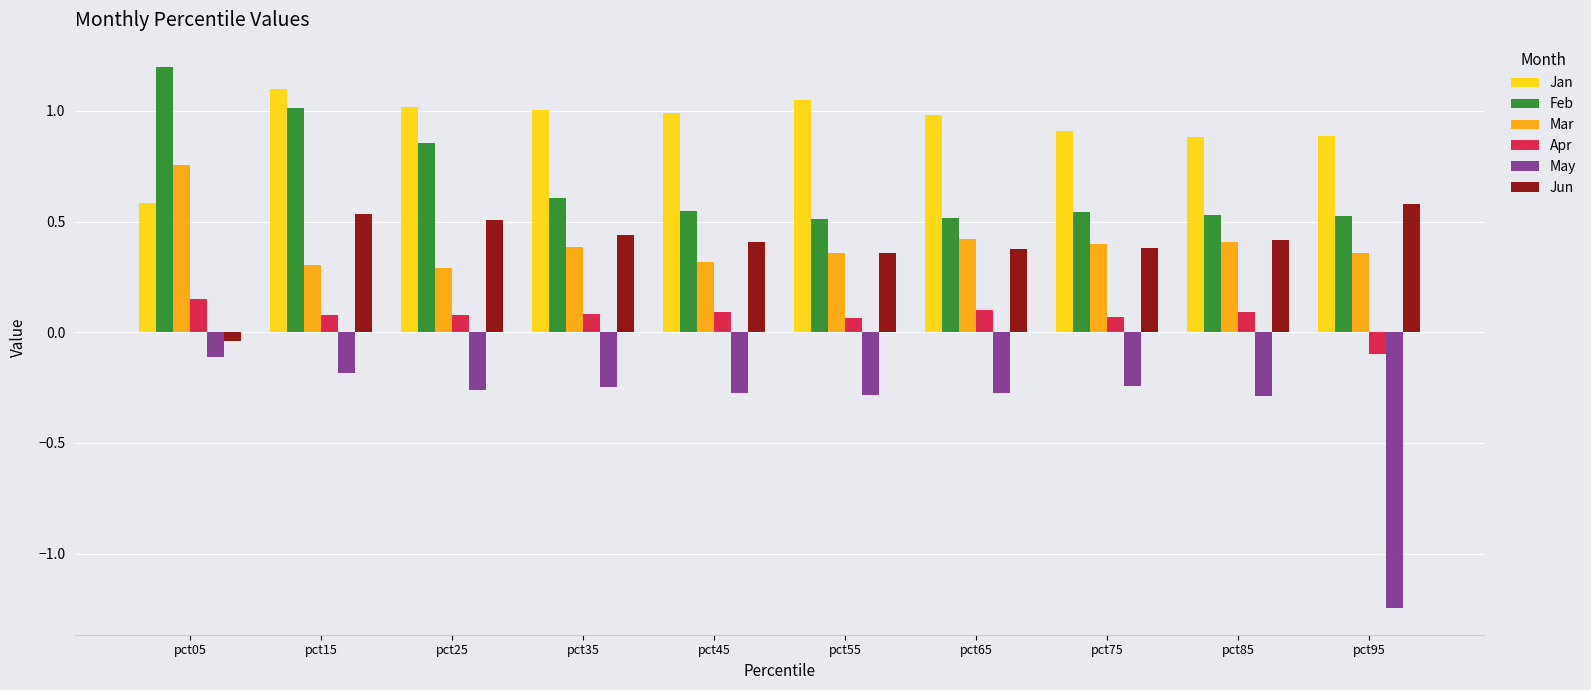

True or false: Feb has a value of 0.5 at pct45.

True